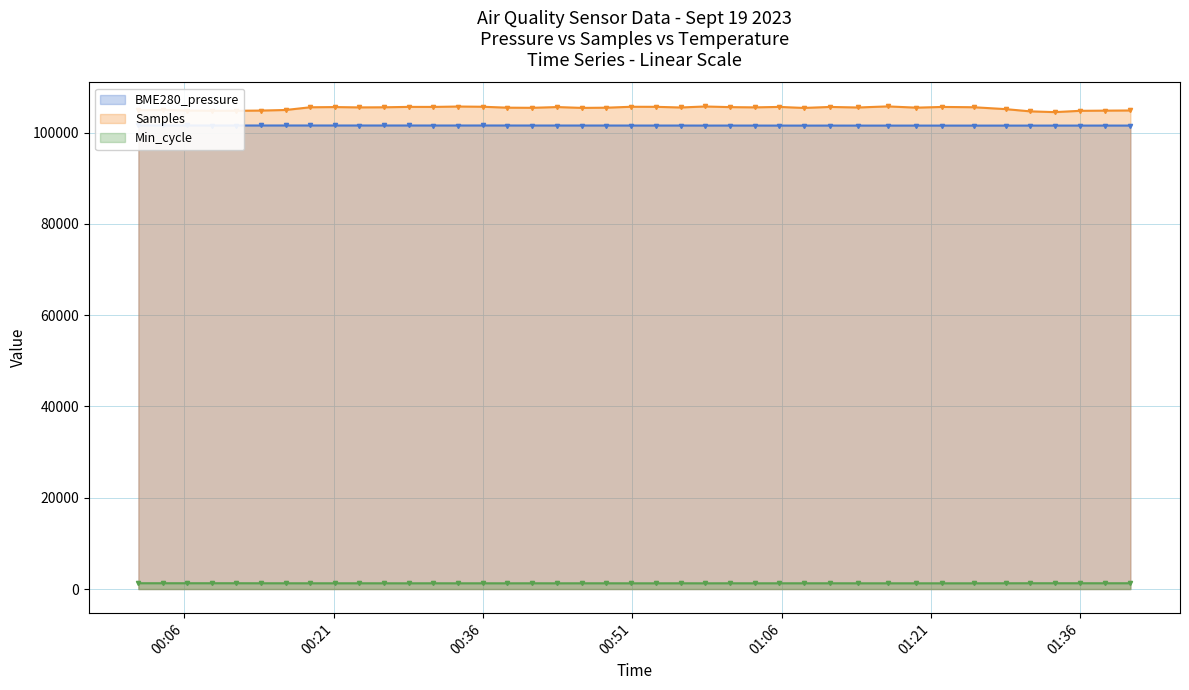

True or false: Samples has more than 2 points higher than both neighbors.

True